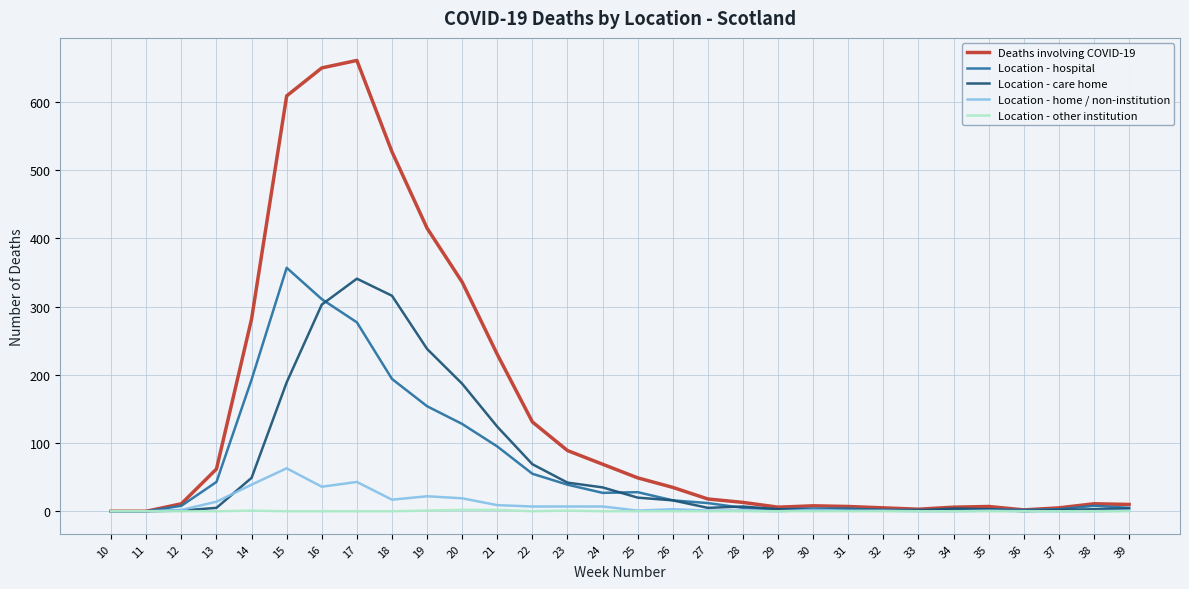

True or false: Location - home / non-institution has a value of 1 at 39.

True